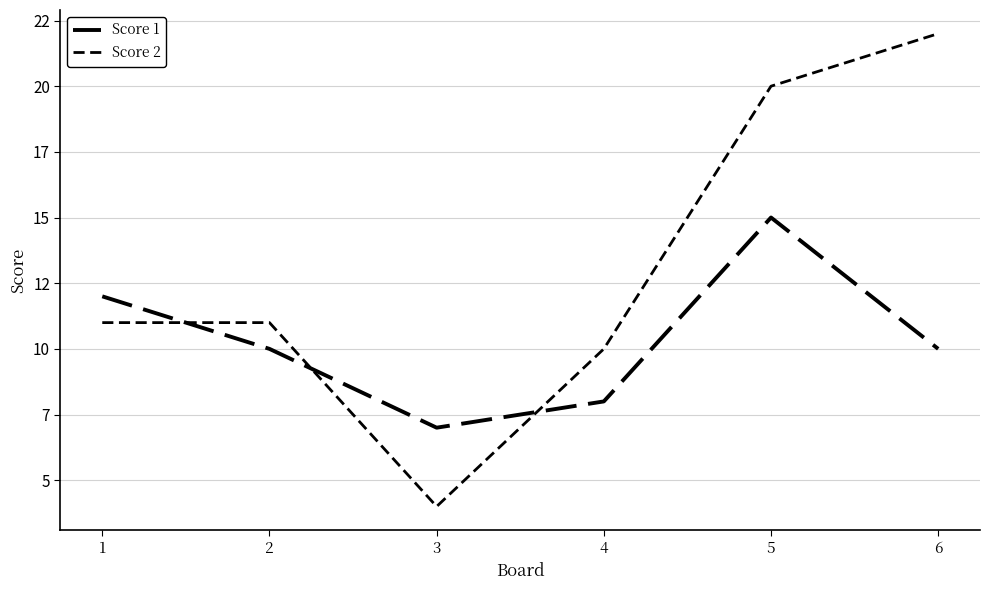

Does the chart have visible grid lines?

Yes